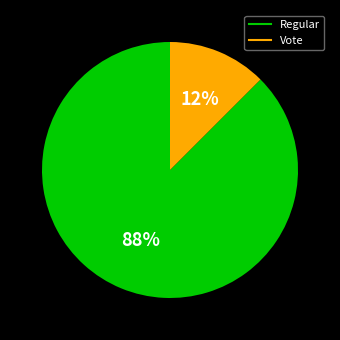

Which has a higher value, Regular or Vote?

Regular